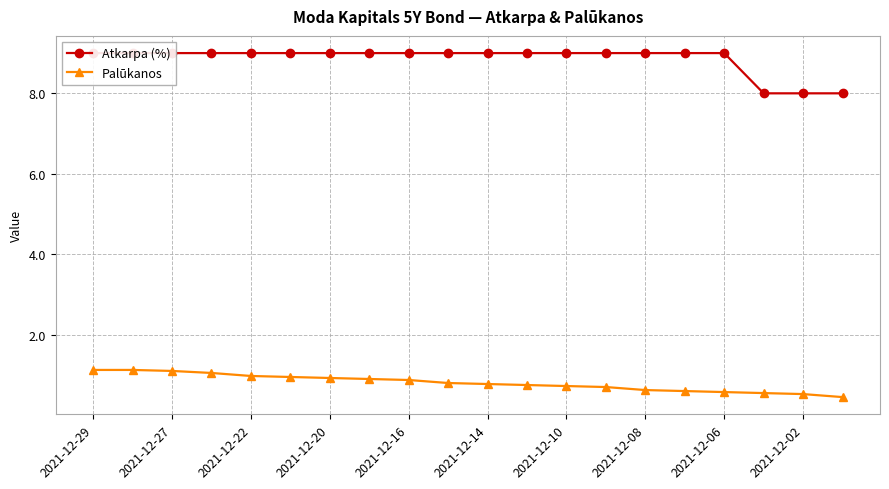

True or false: Palūkanos and Atkarpa (%) intersect in this chart.

False